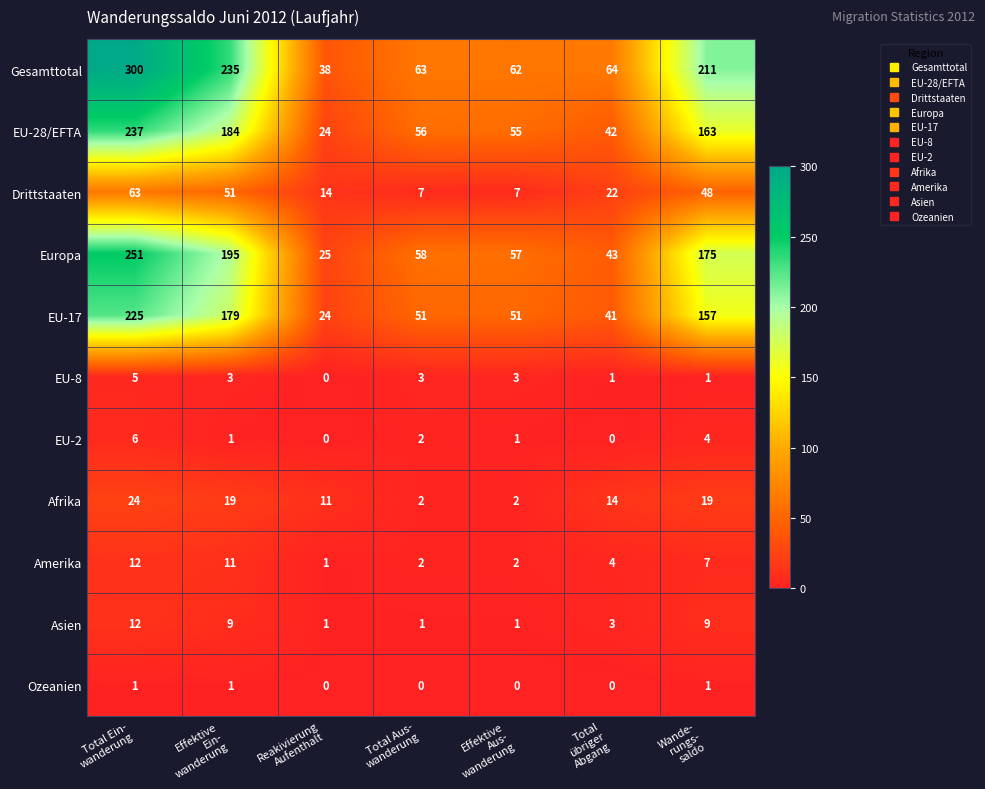

Count the Afrika values in the range 2 to 19.

6